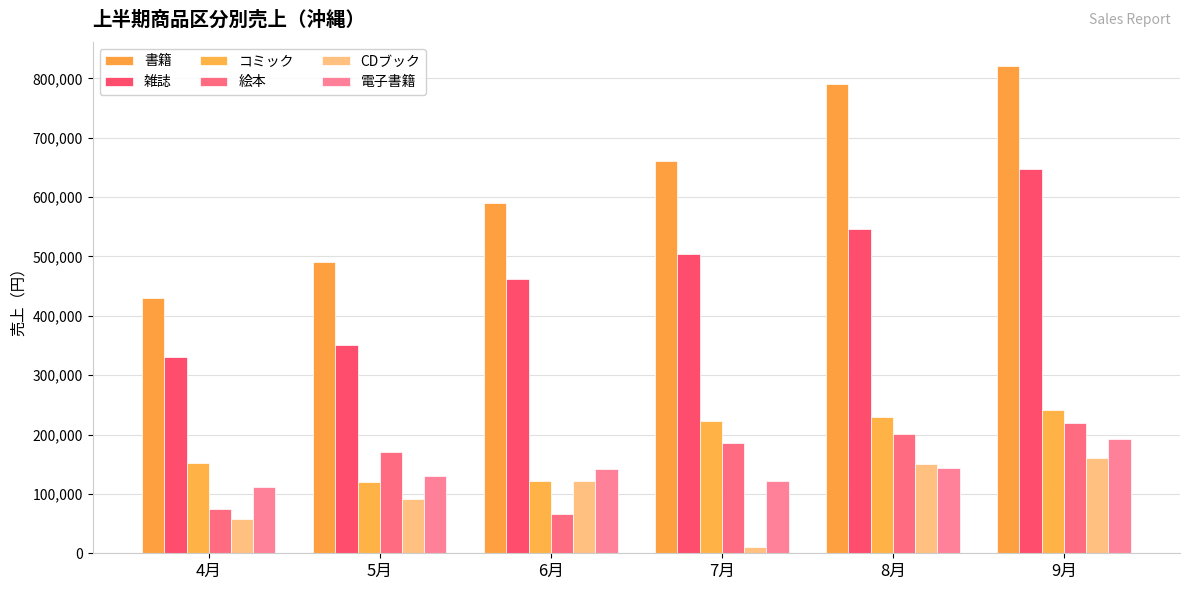

Rank the categories by コミック value from highest to lowest.

9月, 8月, 7月, 4月, 6月, 5月